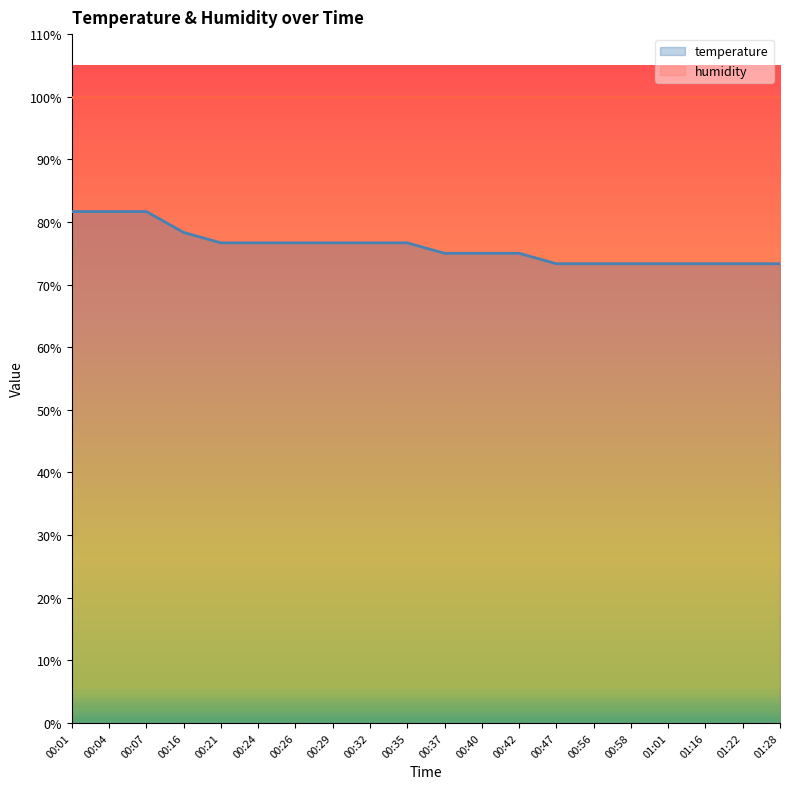

Reading left to right, what are all the values shown in this chart?

81.7	81.7	81.7	78.3	76.7	76.7	76.7	76.7	76.7	76.7	75.0	75.0	75.0	73.3	73.3	73.3	73.3	73.3	73.3	73.3